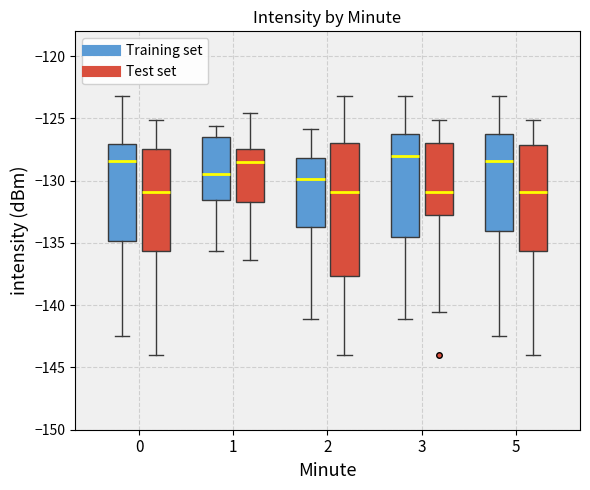

Reading left to right, read every box against the y-axis: the position of its median line, the range the box covers, and the ends of its whiskers. The values are not printed on the chart, so give them approximately, as read against the axis.

0 (Training set): median -128.5, box -135.0 to -127.0, whiskers -142.5 to -123.0
0 (Test set): median -131.0, box -135.5 to -127.5, whiskers -144.0 to -125.0
1 (Training set): median -129.5, box -131.5 to -126.5, whiskers -135.5 to -125.5
1 (Test set): median -128.5, box -131.5 to -127.5, whiskers -136.5 to -124.5
2 (Training set): median -130.0, box -133.5 to -128.0, whiskers -141.0 to -126.0
2 (Test set): median -131.0, box -137.5 to -127.0, whiskers -144.0 to -123.0
3 (Training set): median -128.0, box -134.5 to -126.0, whiskers -141.0 to -123.0
3 (Test set): median -131.0, box -132.5 to -127.0, whiskers -140.5 to -125.0
5 (Training set): median -128.5, box -134.0 to -126.0, whiskers -142.5 to -123.0
5 (Test set): median -131.0, box -135.5 to -127.0, whiskers -144.0 to -125.0